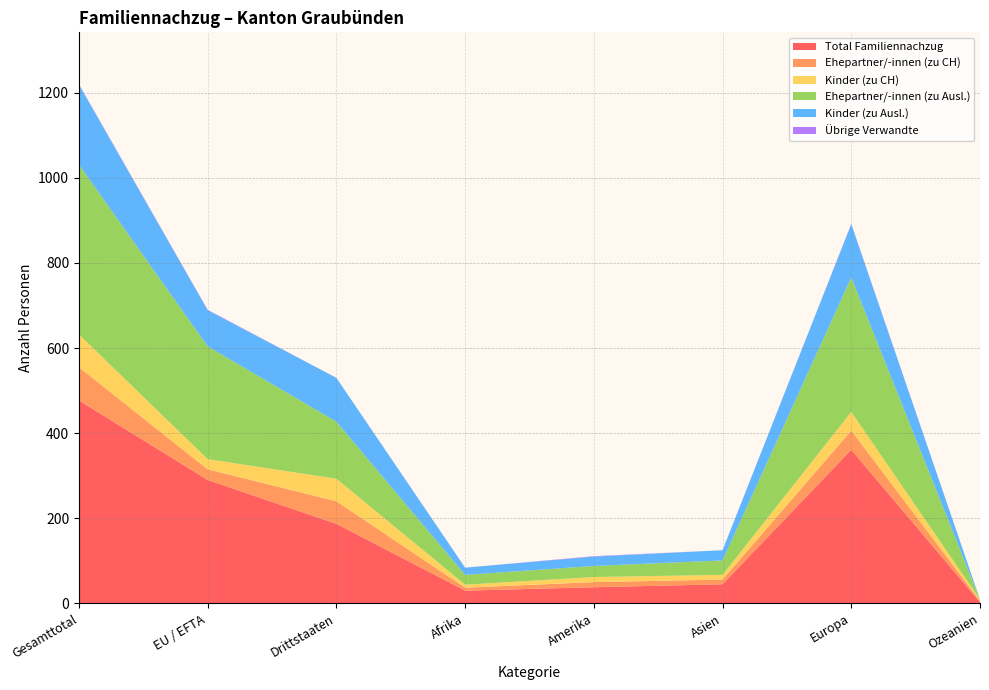

Reading right to left, transcribe all the data shown in this chart.

Total Familiennachzug: Ozeanien=3	Europa=361	Asien=45	Amerika=38	Afrika=30	Drittstaaten=187	EU / EFTA=290	Gesamttotal=477
Ehepartner/-innen (zu CH): Ozeanien=3	Europa=45	Asien=11	Amerika=12	Afrika=7	Drittstaaten=53	EU / EFTA=25	Gesamttotal=78
Kinder (zu CH): Ozeanien=3	Europa=44	Asien=11	Amerika=12	Afrika=7	Drittstaaten=53	EU / EFTA=24	Gesamttotal=77
Ehepartner/-innen (zu Ausl.): Ozeanien=0	Europa=316	Asien=34	Amerika=26	Afrika=23	Drittstaaten=134	EU / EFTA=265	Gesamttotal=399
Kinder (zu Ausl.): Ozeanien=0	Europa=125	Asien=24	Amerika=22	Afrika=17	Drittstaaten=103	EU / EFTA=85	Gesamttotal=188
Übrige Verwandte: Ozeanien=0	Europa=1	Asien=0	Amerika=1	Afrika=0	Drittstaaten=0	EU / EFTA=1	Gesamttotal=1